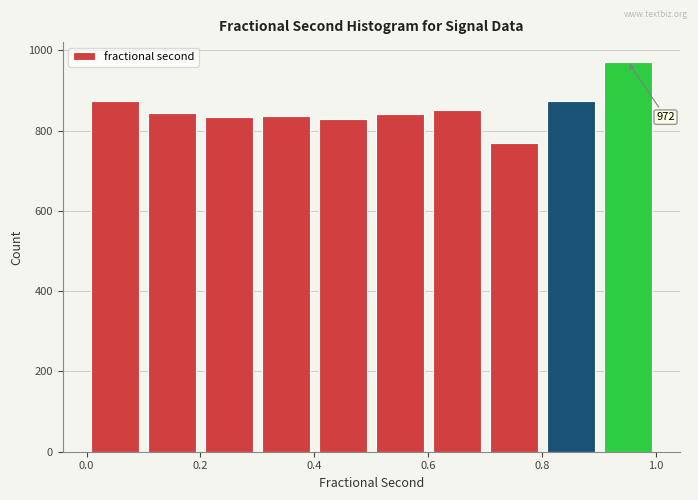

Which range on the x-axis has the tallest bar?

0.9 to 1.0